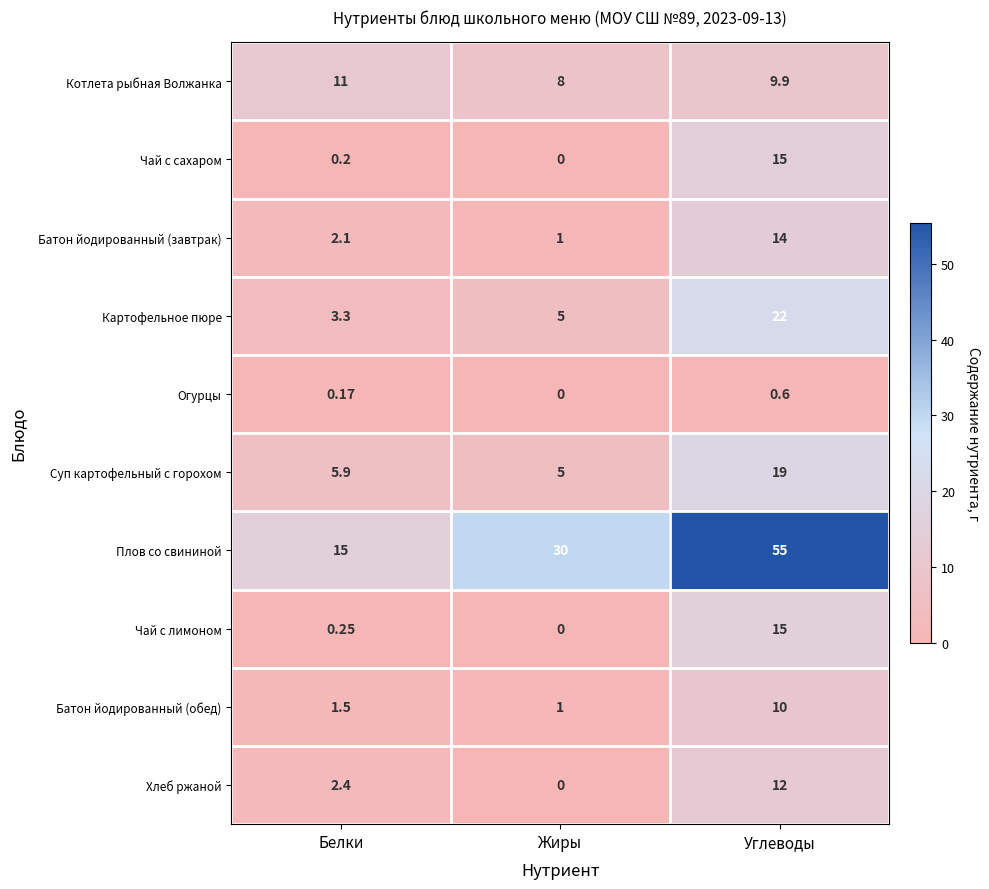

Where is Хлеб ржаной nearest to the value 6?

Белки